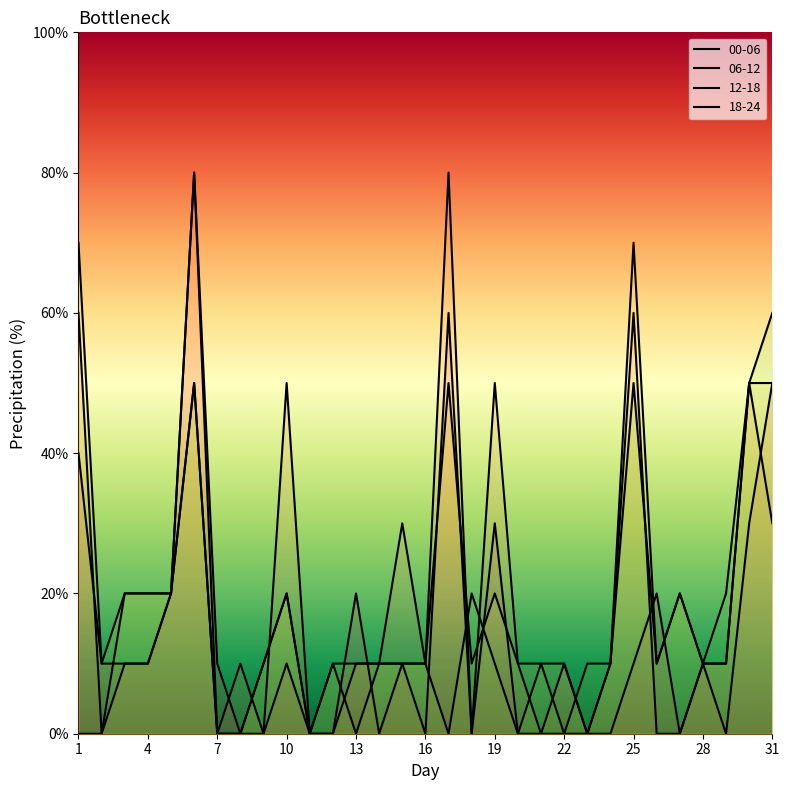

What is the approximate value of 12-18 at 21?

10